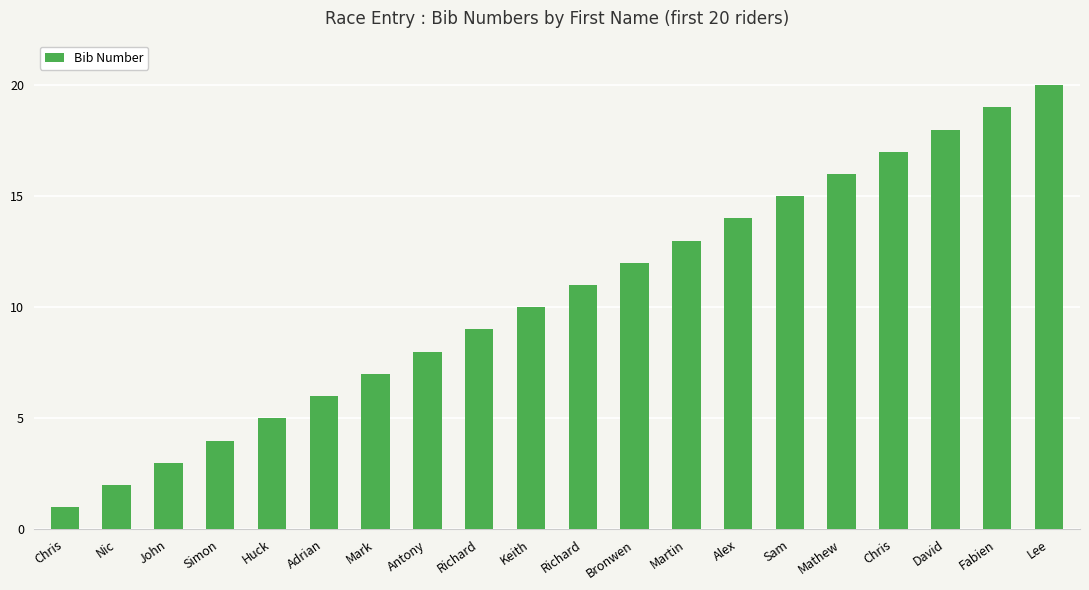

Does the chart contain any negative values?

No